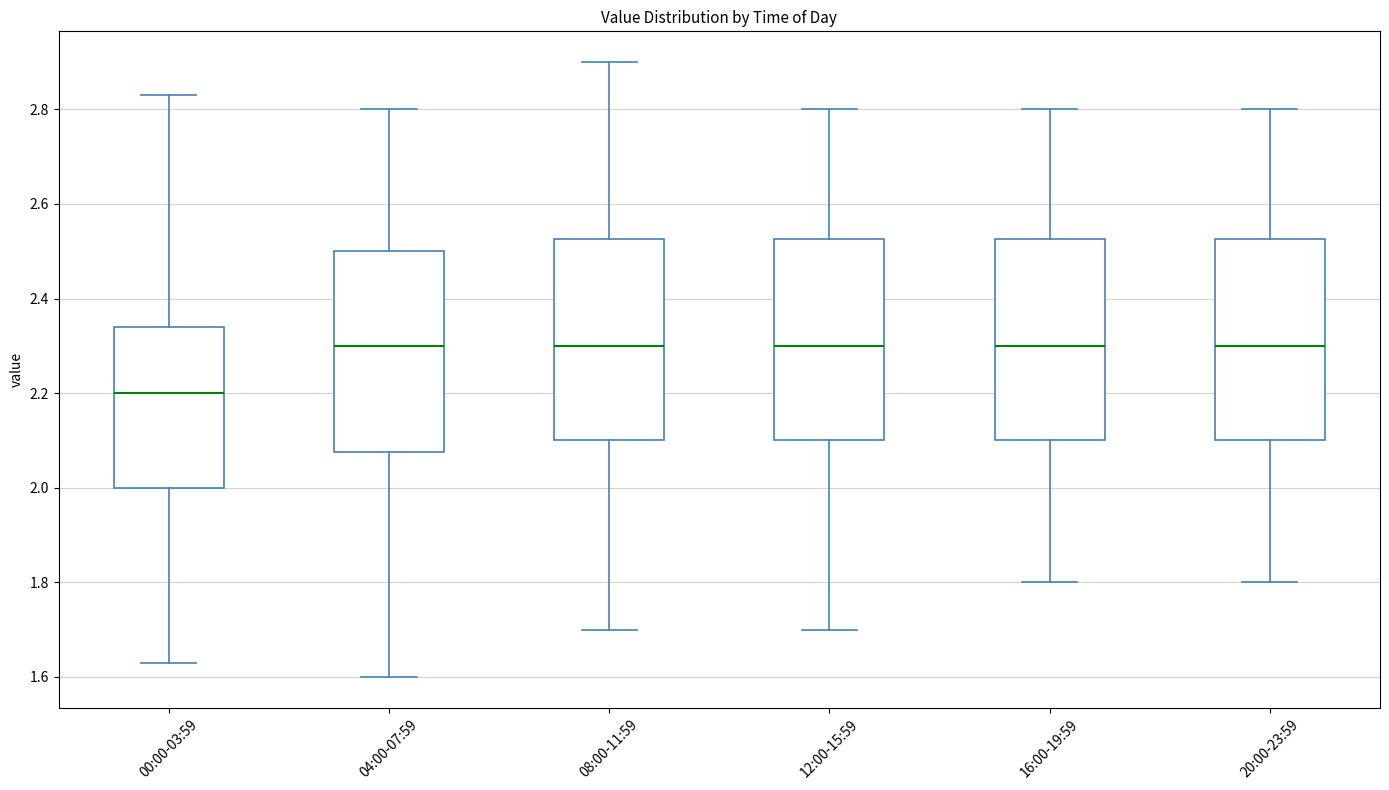

Reading left to right, read every box against the y-axis: the position of its median line, the range the box covers, and the ends of its whiskers. The values are not printed on the chart, so give them approximately, as read against the axis.

00:00-03:59: median 2.20, box 2.00 to 2.34, whiskers 1.64 to 2.84
04:00-07:59: median 2.30, box 2.08 to 2.50, whiskers 1.60 to 2.80
08:00-11:59: median 2.30, box 2.10 to 2.52, whiskers 1.70 to 2.90
12:00-15:59: median 2.30, box 2.10 to 2.52, whiskers 1.70 to 2.80
16:00-19:59: median 2.30, box 2.10 to 2.52, whiskers 1.80 to 2.80
20:00-23:59: median 2.30, box 2.10 to 2.52, whiskers 1.80 to 2.80